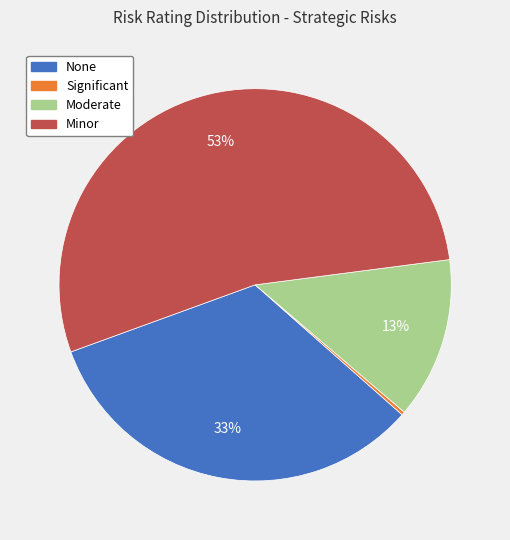

Is there any slice that represents more than half of the pie?

Yes